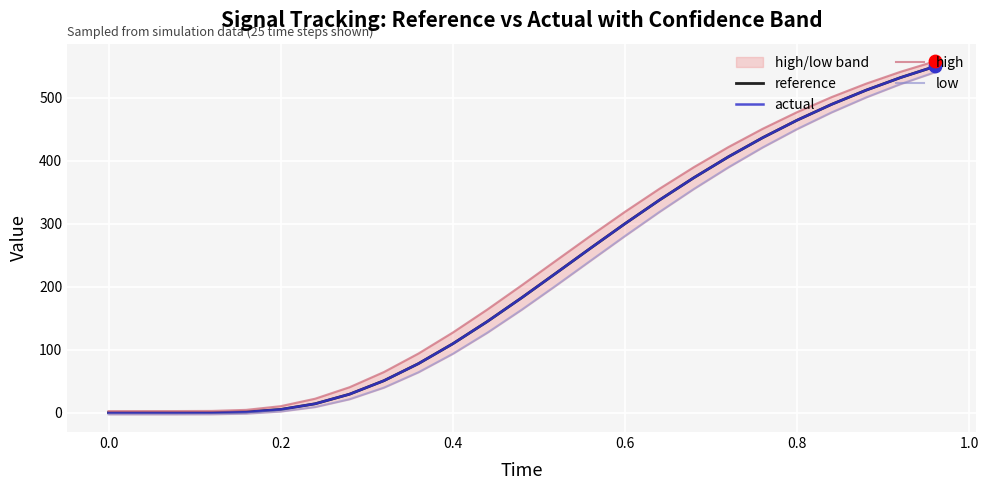

Which series reaches the maximum Y coordinate?

high